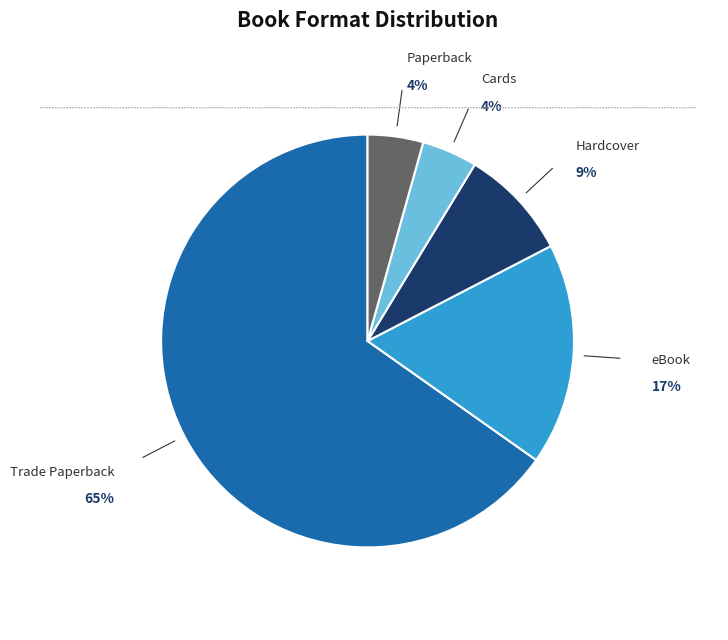

Which slice is the largest?

Trade Paperback